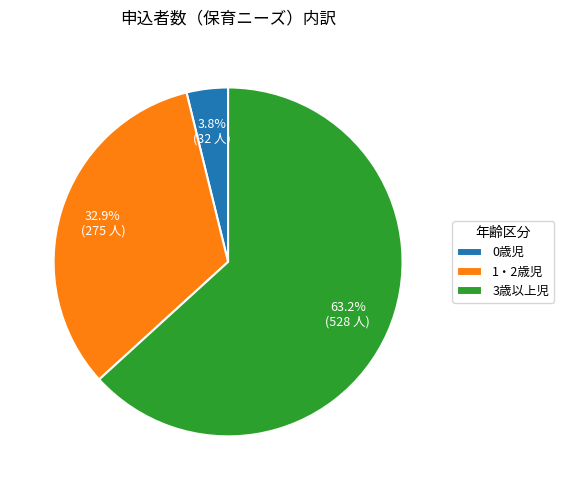

How much of the chart is everything except 1・2歳児?

67.1%